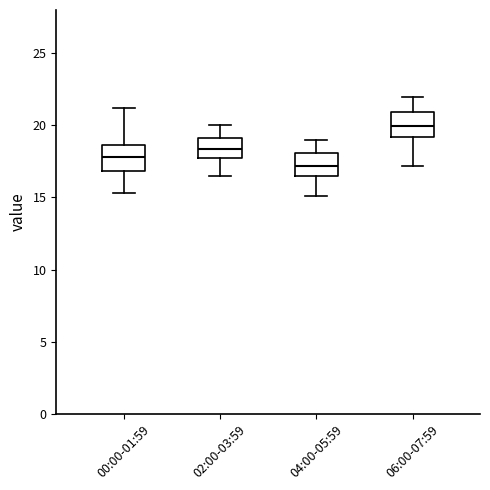

Reading left to right, transcribe this box plot: for each box, give where its median line is, the range the box spans, and where its two whiskers end, as read against the y-axis. The values are not printed on the chart, so give them approximately, as read against the axis.

00:00-01:59: median 18.0, box 17.0 to 18.5, whiskers 15.5 to 21.0
02:00-03:59: median 18.5, box 18.0 to 19.0, whiskers 16.5 to 20.0
04:00-05:59: median 17.0, box 16.5 to 18.0, whiskers 15.0 to 19.0
06:00-07:59: median 20.0, box 19.0 to 21.0, whiskers 17.0 to 22.0